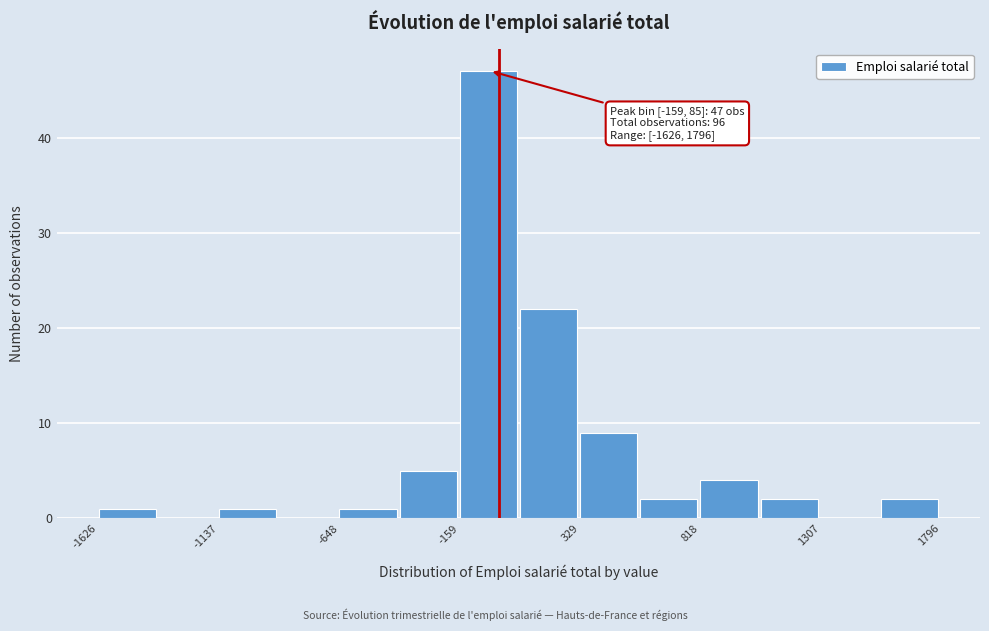

Which range on the x-axis has the tallest bar?

-150 to 100